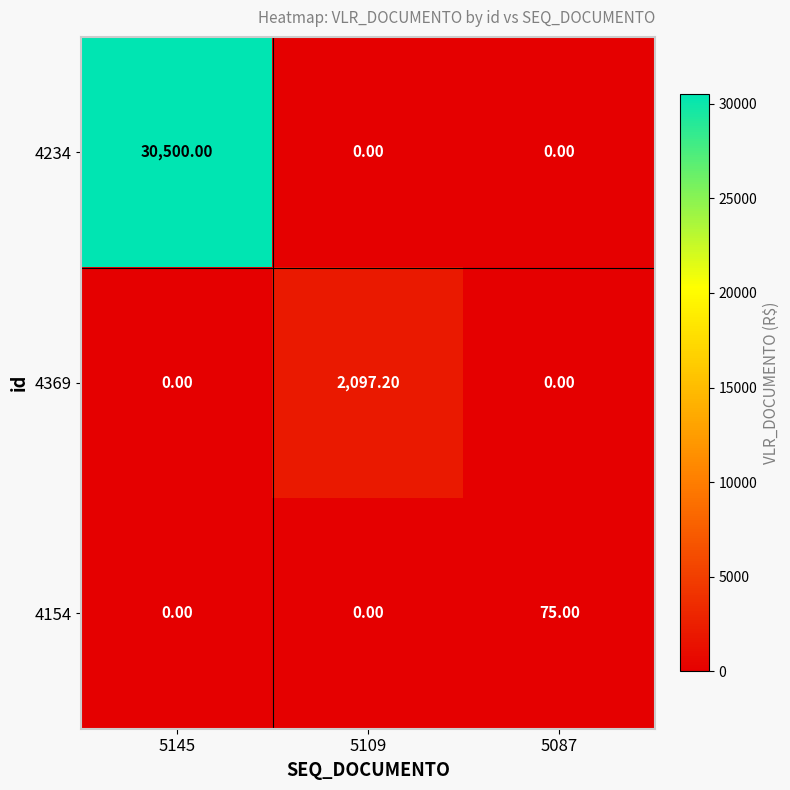

At which category is the sum across all series the highest?

5145